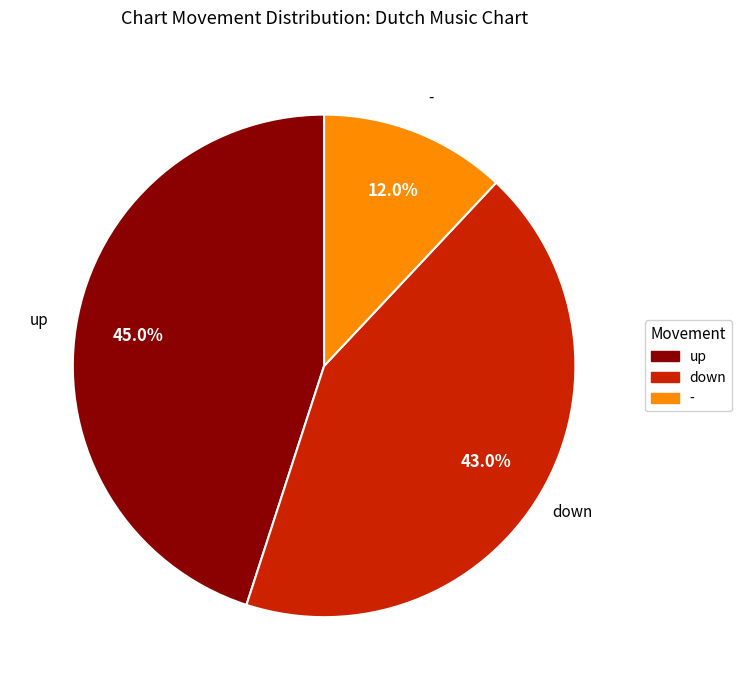

To the nearest percent, what is the average slice percentage?

33%